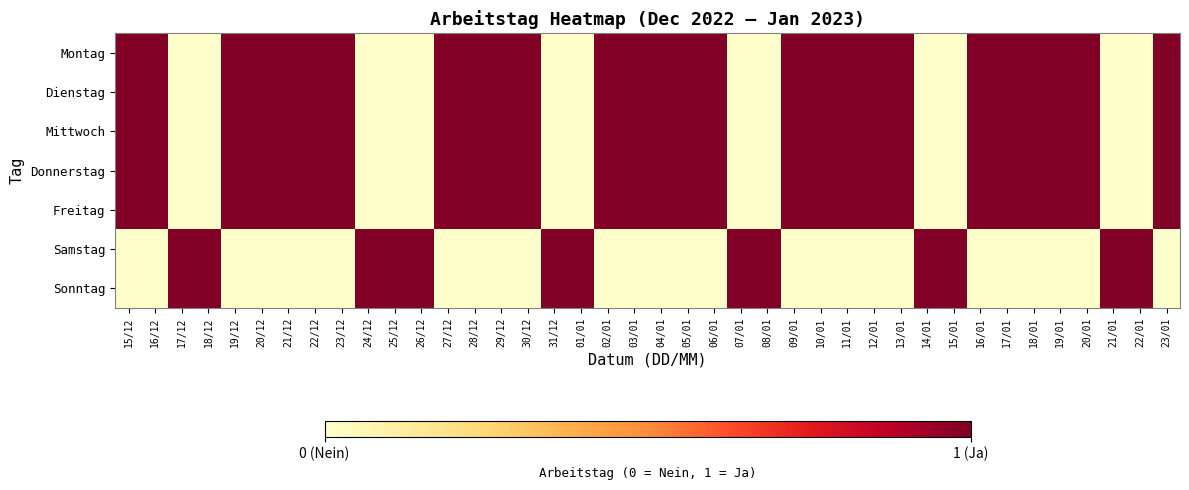

Which has a higher value, 20/01 or 26/12?

20/01